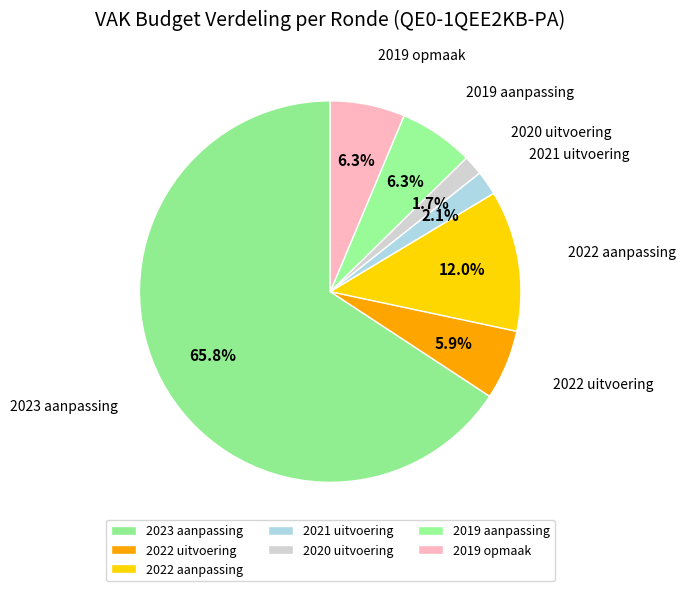

Is it true that 2022 aanpassing is 12% of the pie?

True